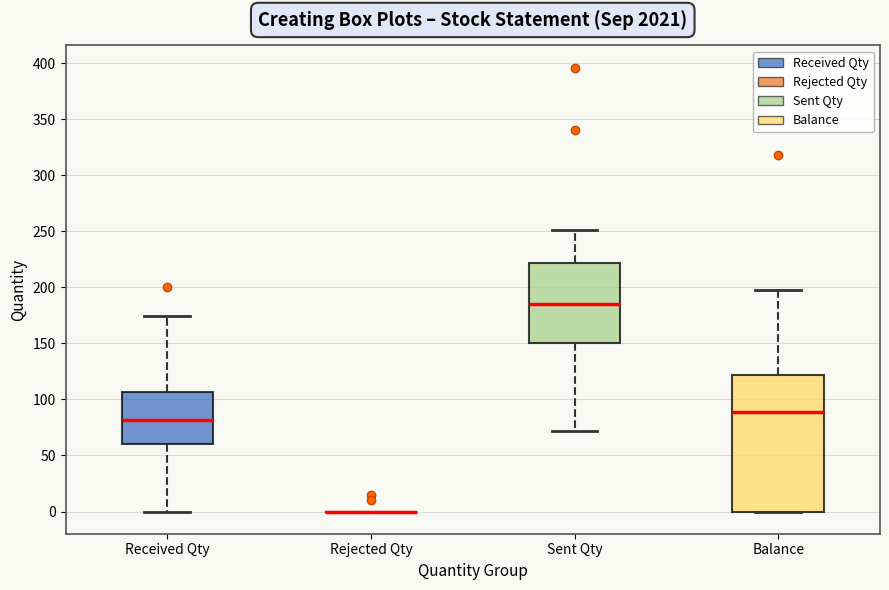

Comparing the boxes themselves (not the whiskers), which one is the tallest?

Balance